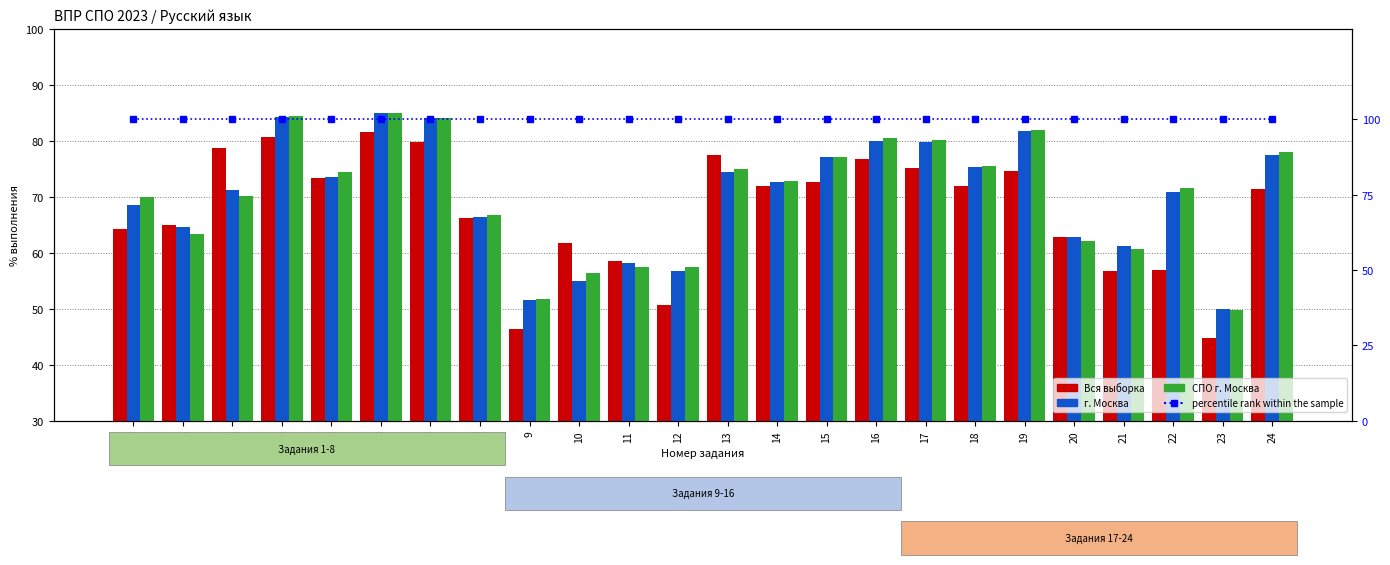

Reading left to right, transcribe all the data shown in this chart.

Вся выборка: 1=64.3	2=64.9	3=78.8	4=80.7	5=73.3	6=81.5	7=79.9	8=66.2	9=46.3	10=61.7	11=58.5	12=50.8	13=77.4	14=71.9	15=72.7	16=76.7	17=75.1	18=71.9	19=74.6	20=62.9	21=56.8	22=56.9	23=44.8	24=71.4
г. Москва: 1=68.6	2=64.7	3=71.2	4=84.2	5=73.5	6=85.0	7=84.1	8=66.4	9=51.5	10=55.0	11=58.2	12=56.8	13=74.4	14=72.7	15=77.0	16=80.0	17=79.7	18=75.4	19=81.8	20=62.8	21=61.2	22=70.8	23=49.9	24=77.5
СПО г. Москва: 1=70.0	2=63.4	3=70.2	4=84.5	5=74.4	6=85.0	7=84.1	8=66.7	9=51.8	10=56.4	11=57.5	12=57.5	13=74.9	14=72.9	15=77.1	16=80.6	17=80.1	18=75.5	19=82.0	20=62.1	21=60.6	22=71.7	23=49.9	24=77.9
percentile rank within the sample: 1=100.0	2=100.0	3=100.0	4=100.0	5=100.0	6=100.0	7=100.0	8=100.0	9=100.0	10=100.0	11=100.0	12=100.0	13=100.0	14=100.0	15=100.0	16=100.0	17=100.0	18=100.0	19=100.0	20=100.0	21=100.0	22=100.0	23=100.0	24=100.0